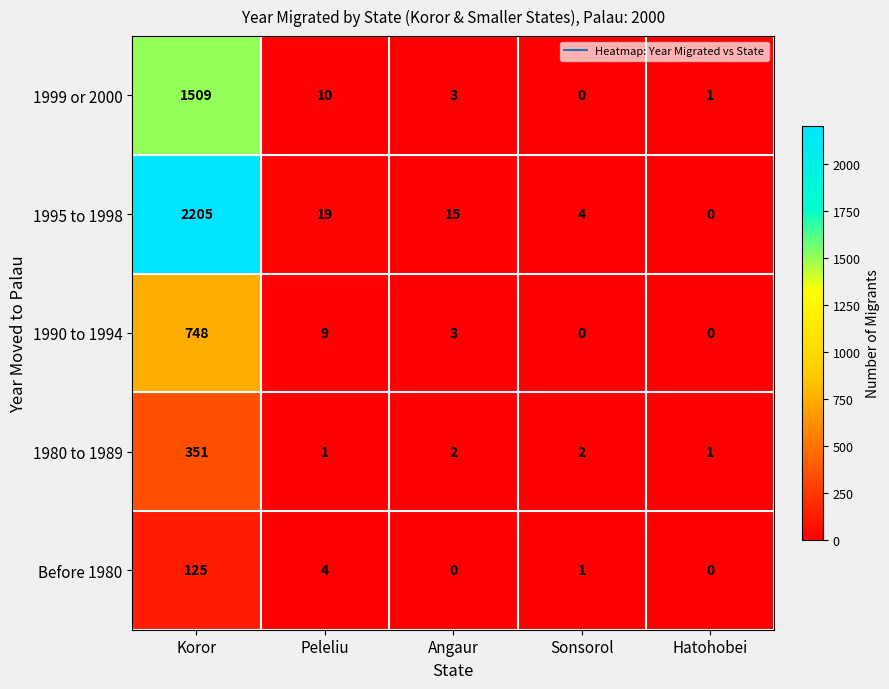

Rank the series at Peleliu from lowest to highest value.

1980 to 1989, Before 1980, 1990 to 1994, 1999 or 2000, 1995 to 1998